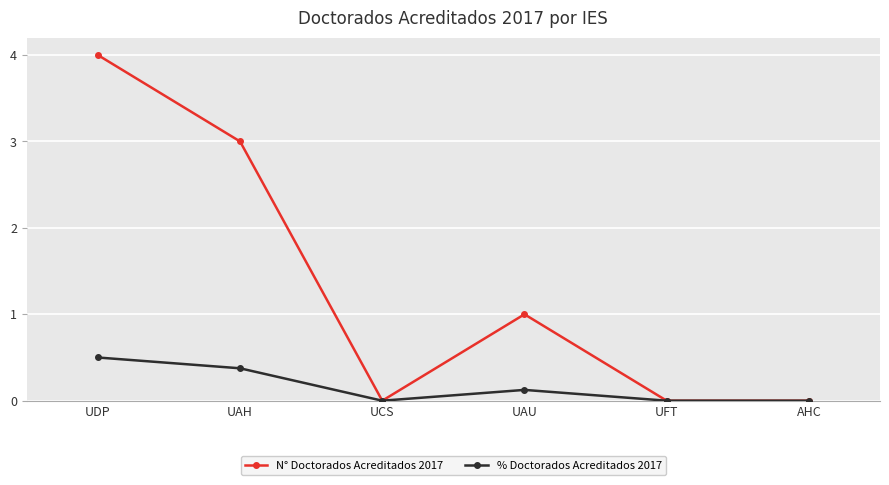

What is the value of the N° Doctorados Acreditados 2017 point at the 2nd from the left?

3.0